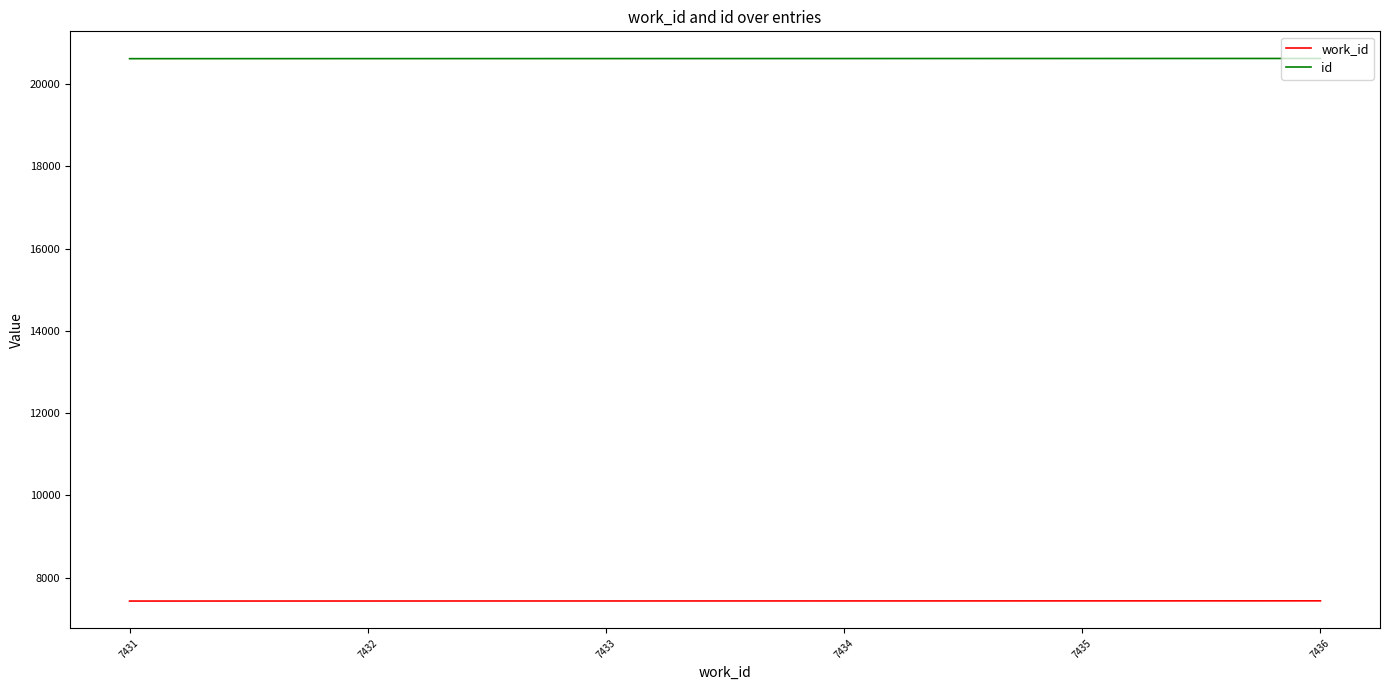

Rank the series at 7434 from highest to lowest value.

id, work_id